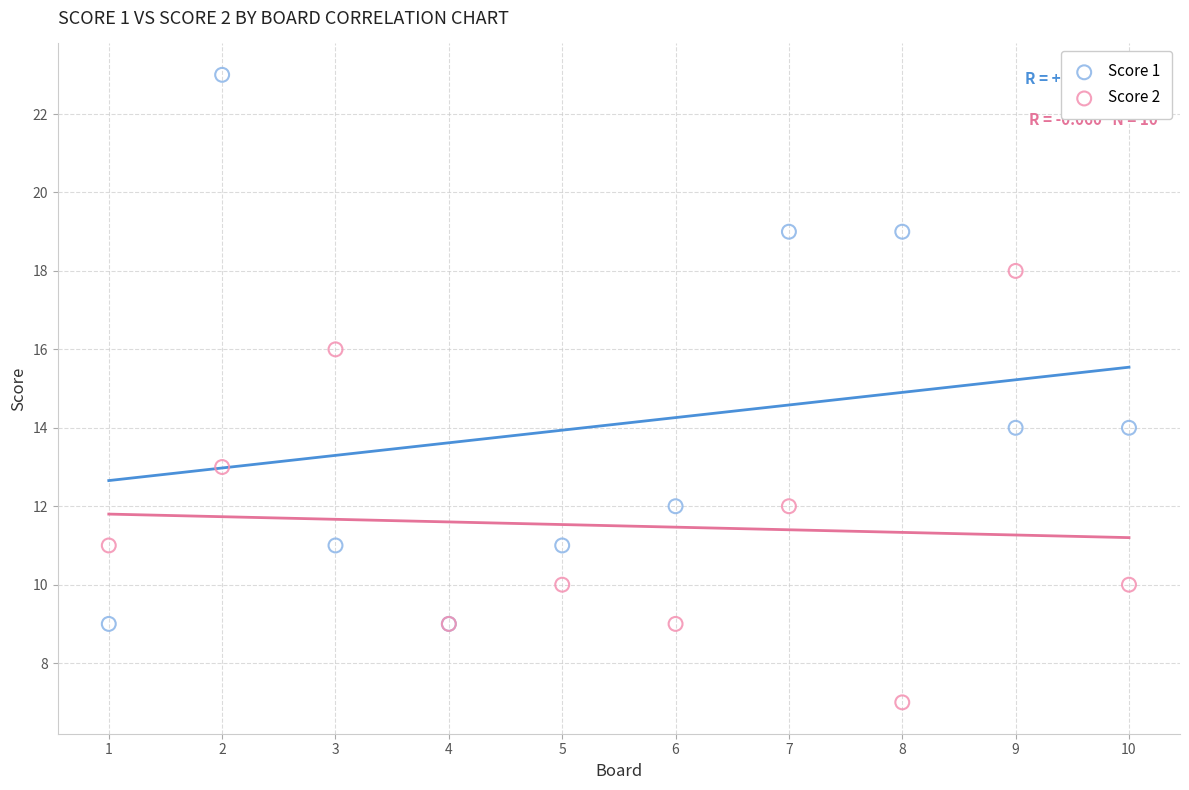

What is the X range (max minus min) for the scatter plot?

9